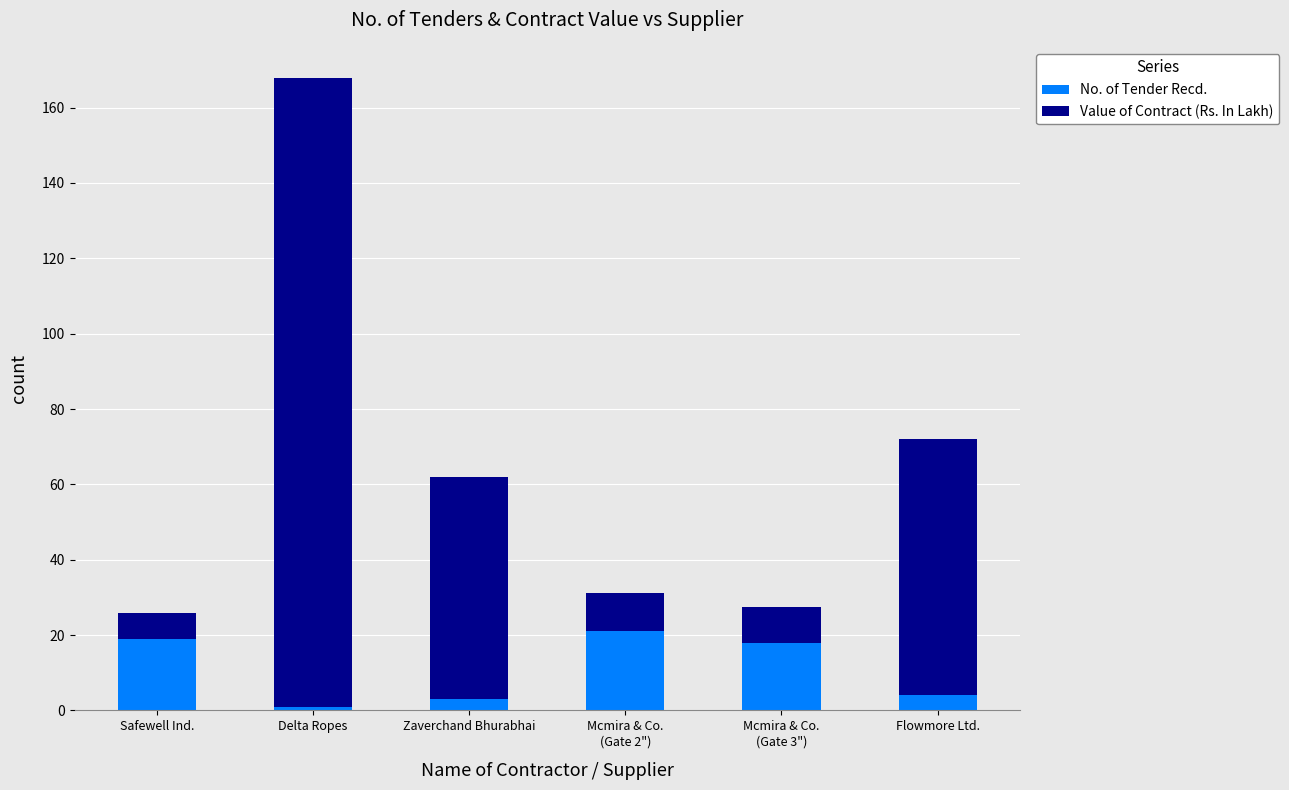

Read the No. of Tender Recd. value at Flowmore Ltd..

4.0